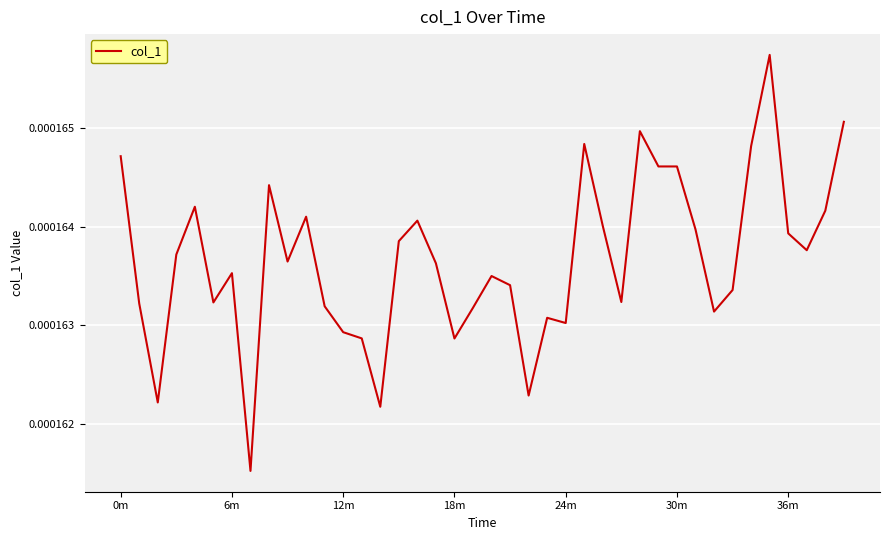

Does the chart display data point markers on the line(s)?

No